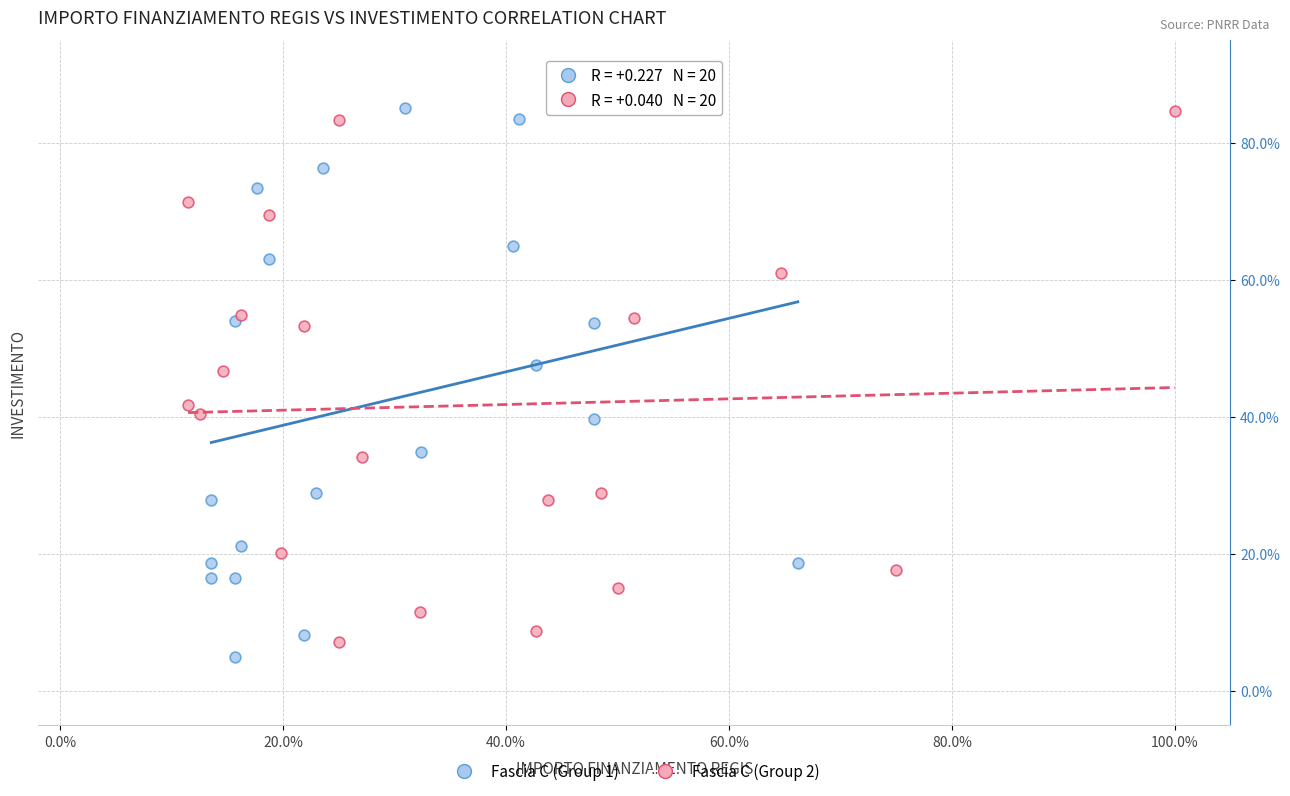

What are all the series names shown in the legend?

Fascia C (Group 1), Fascia C (Group 2)